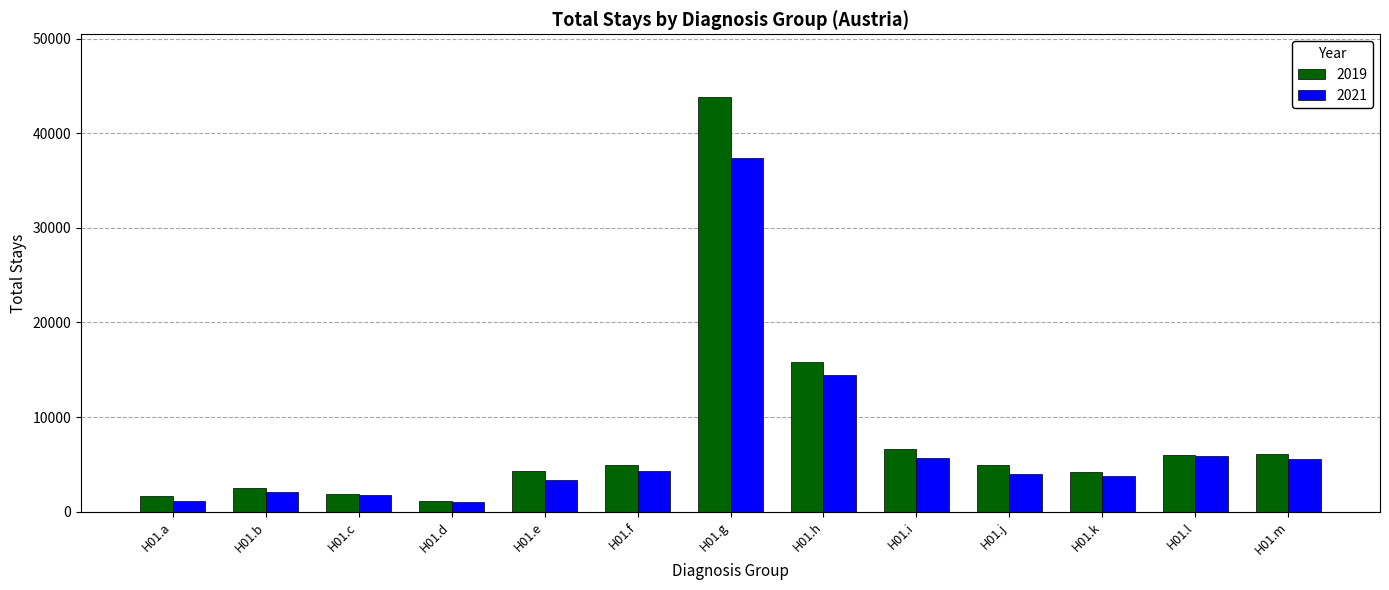

What is the spread (max minus min) of values at H01.m?

504